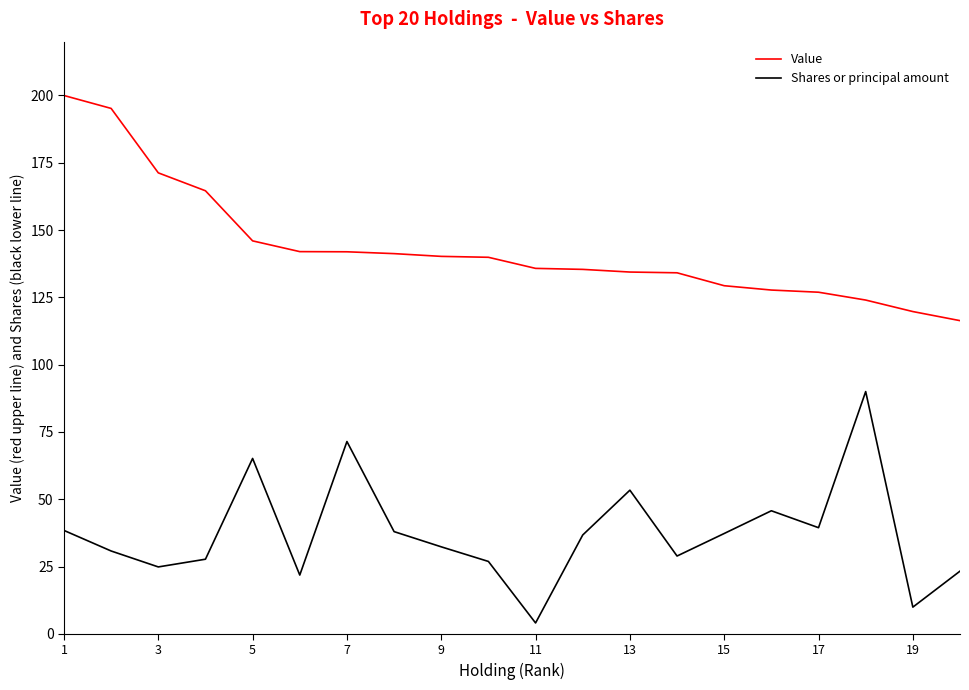

What are all the series names shown in the legend?

Value, Shares or principal amount